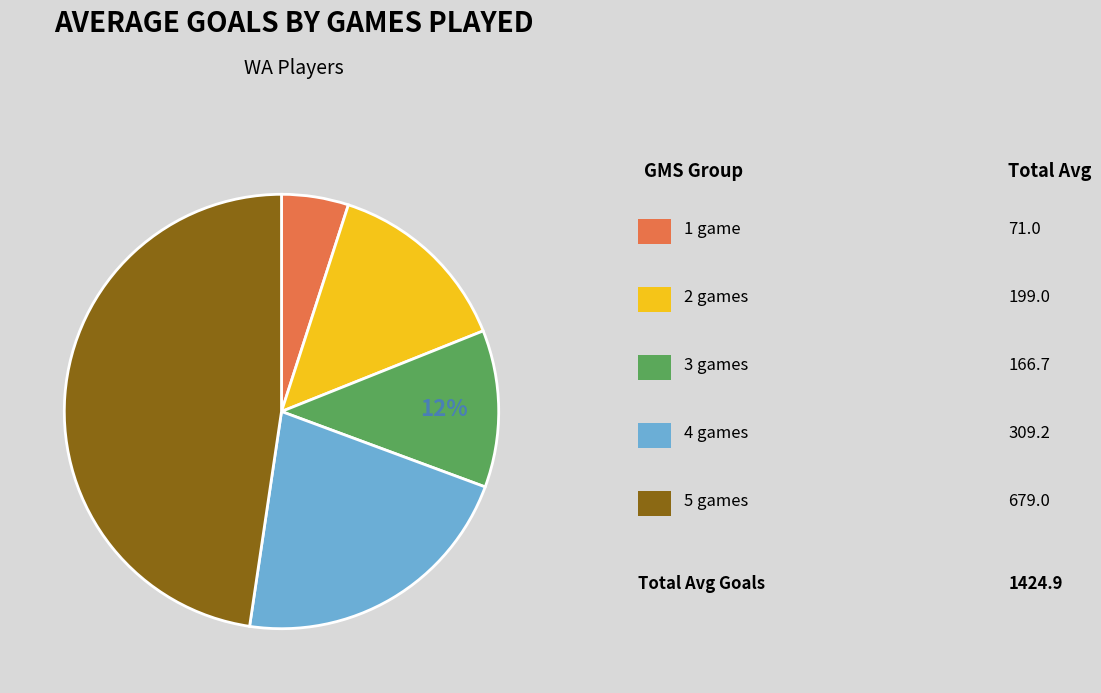

Is there any slice that represents more than half of the pie?

No